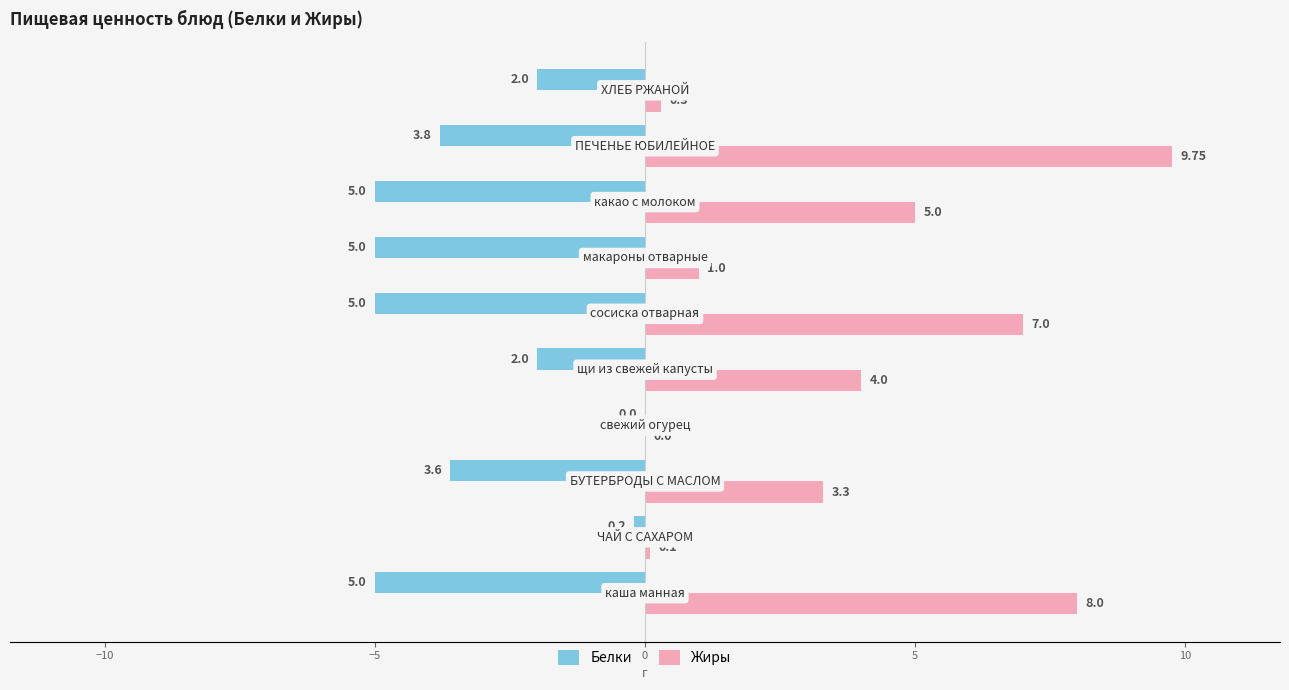

Which series has the largest total across all categories?

Жиры